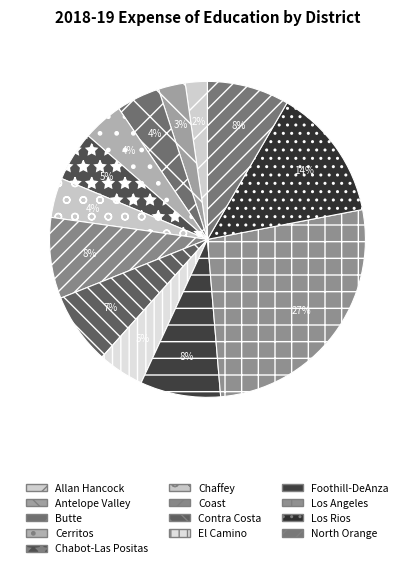

Rank the categories by value from lowest to highest.

Allan Hancock, Antelope Valley, Chaffey, Cerritos, Butte, El Camino, Chabot-Las Positas, Contra Costa, Foothill-DeAnza, Coast, North Orange, Los Rios, Los Angeles